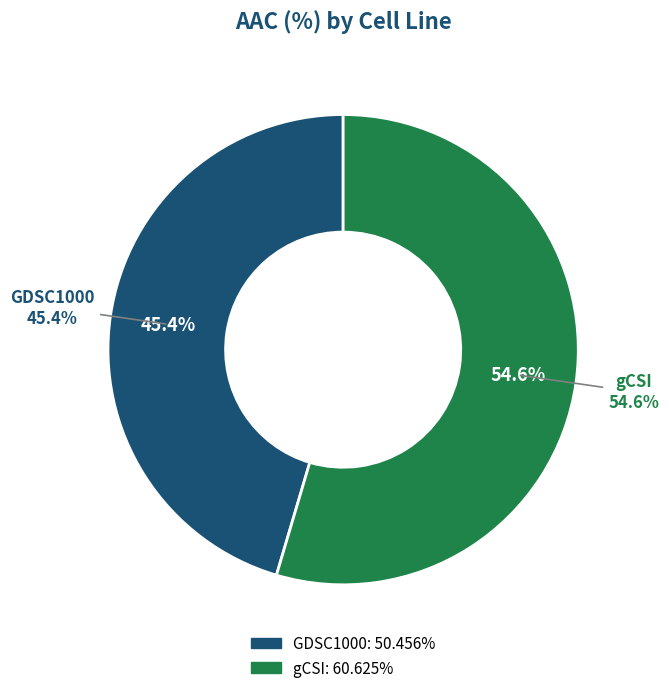

What is the change in value from GDSC1000 to gCSI?

+10.2